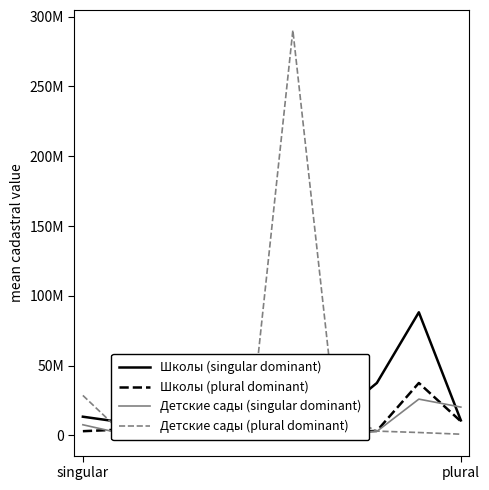

Rank the categories by Школы (plural dominant) value from lowest to highest.

2, 4, 6, singular, 7, plural, 5, 3, 9, 8